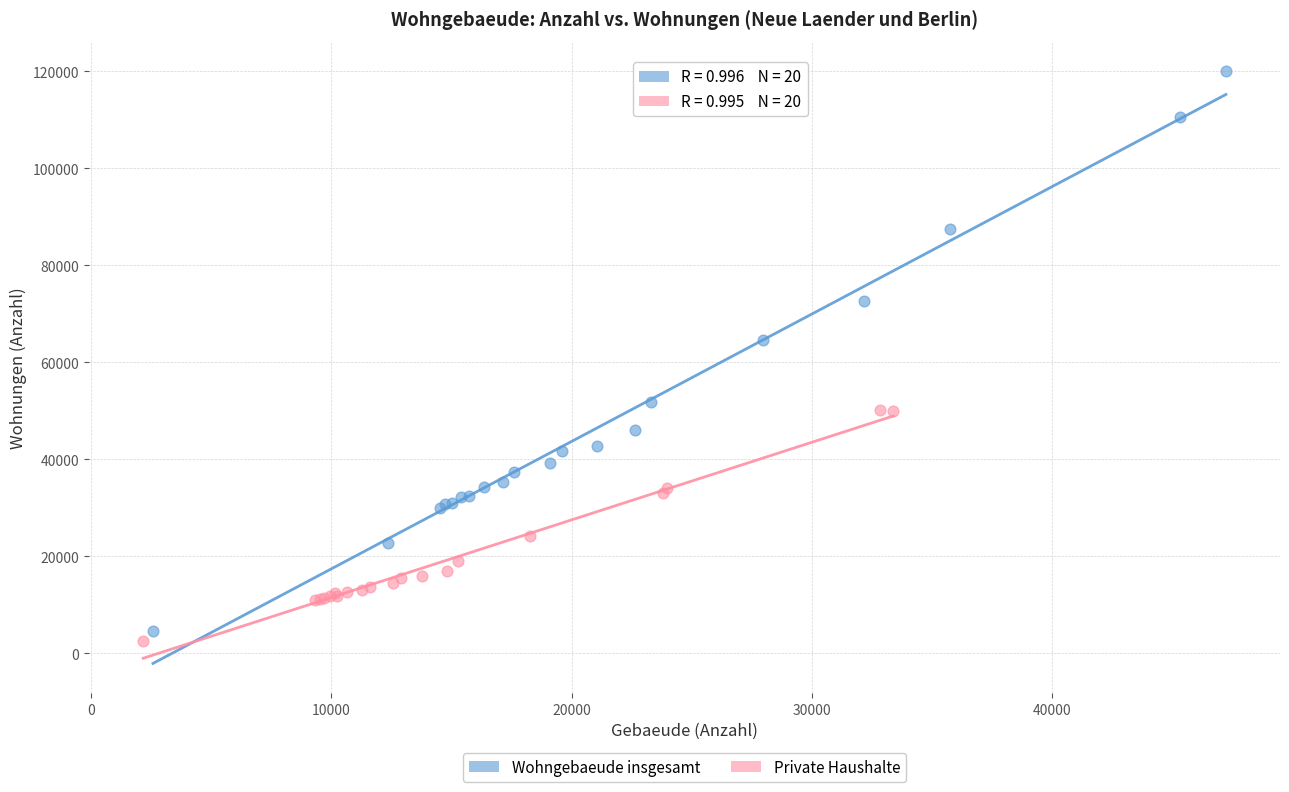

Which series contains the highest Y value?

Wohngebaeude insgesamt